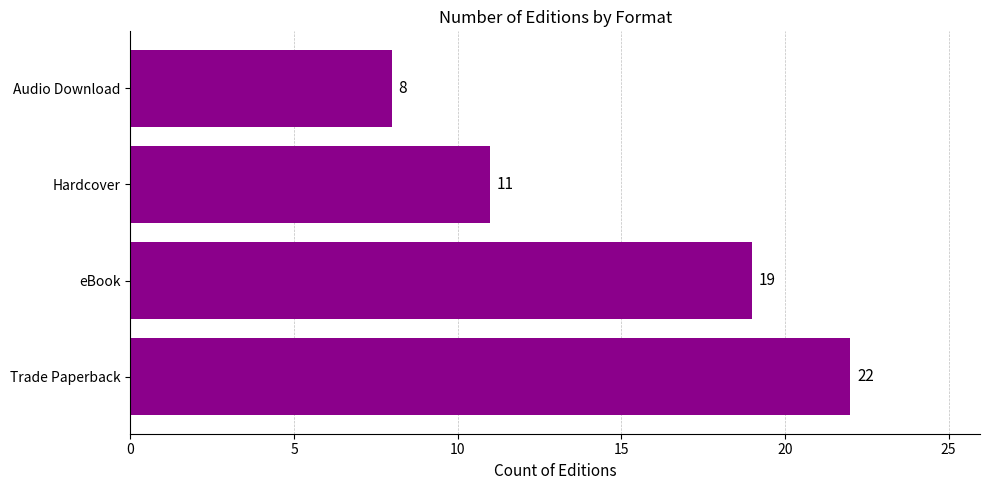

Rank the categories by value from lowest to highest.

Audio Download, Hardcover, eBook, Trade Paperback